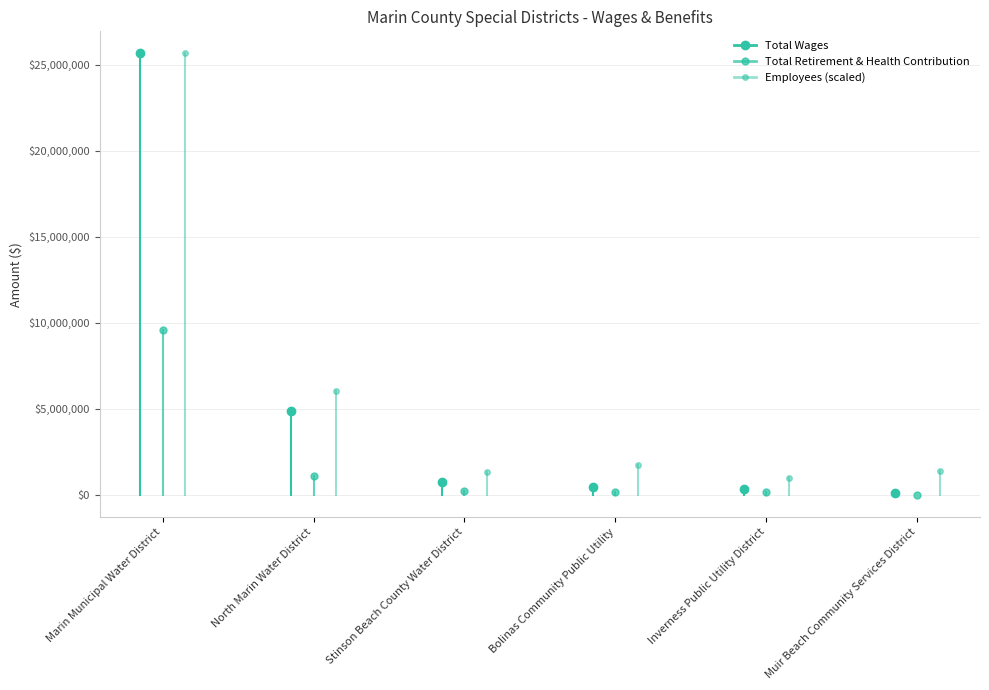

Between Marin Municipal Water District and North Marin Water District, which series saw the biggest shift?

Total Wages